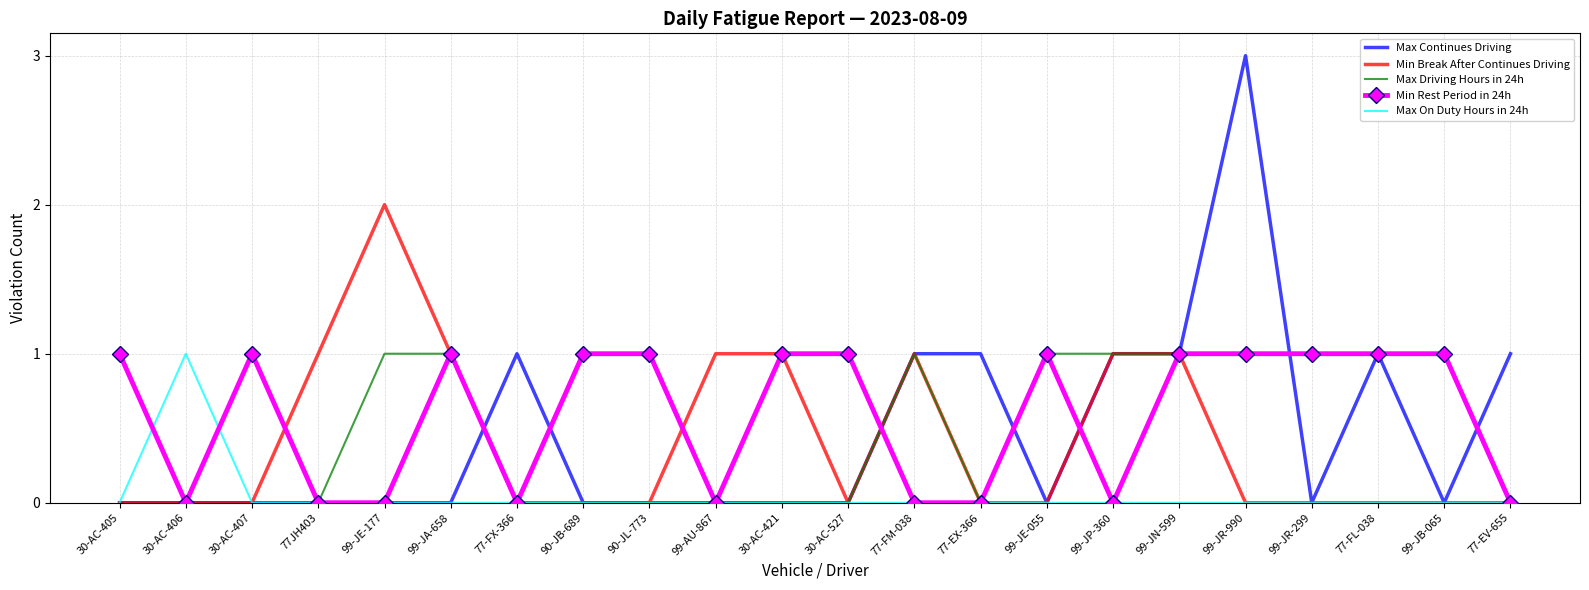

Which series has the largest total across all categories?

Min Rest Period in 24h